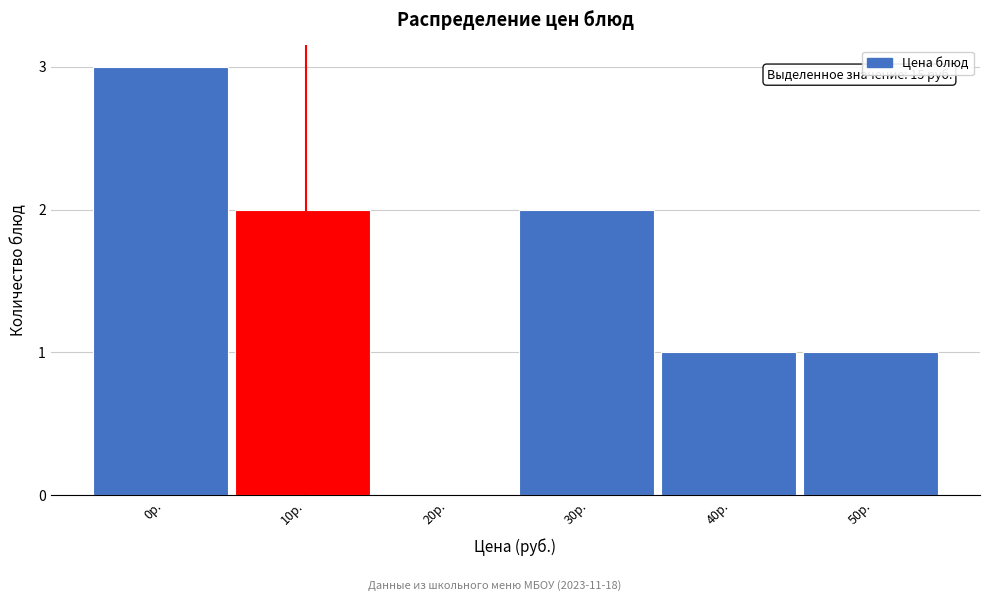

Reading left to right, what are all the values shown in this chart?

0р.=3	10р.=2	20р.=0	30р.=2	40р.=1	50р.=1